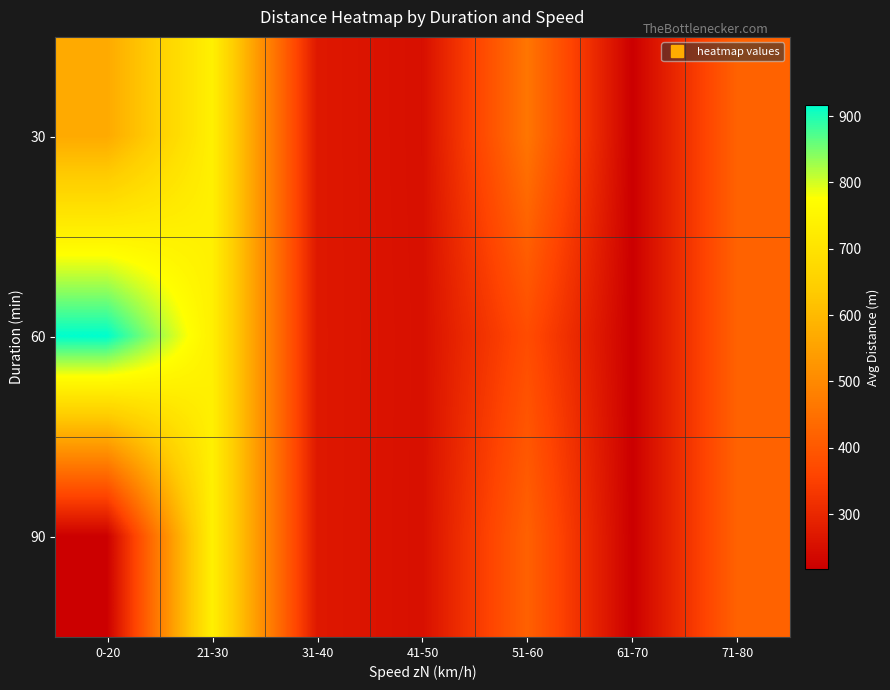

Which series has the largest range (max minus min)?

60